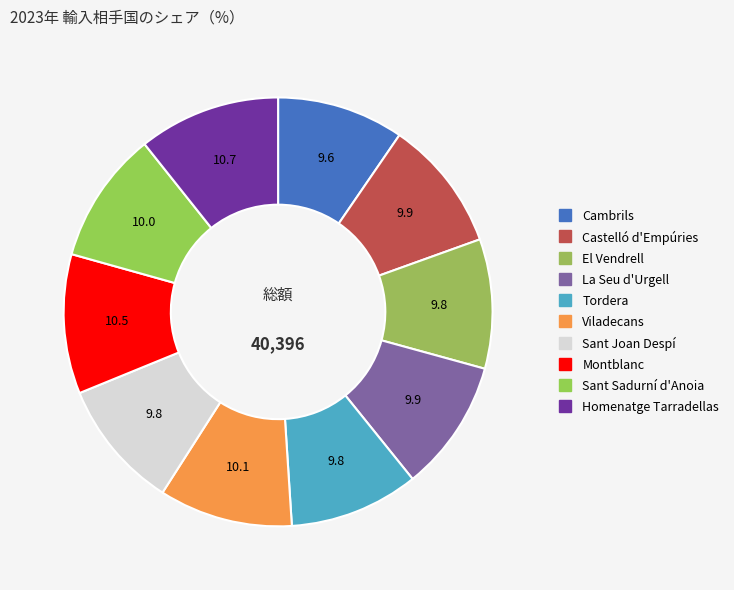

Which category has the smallest portion of the pie?

Cambrils